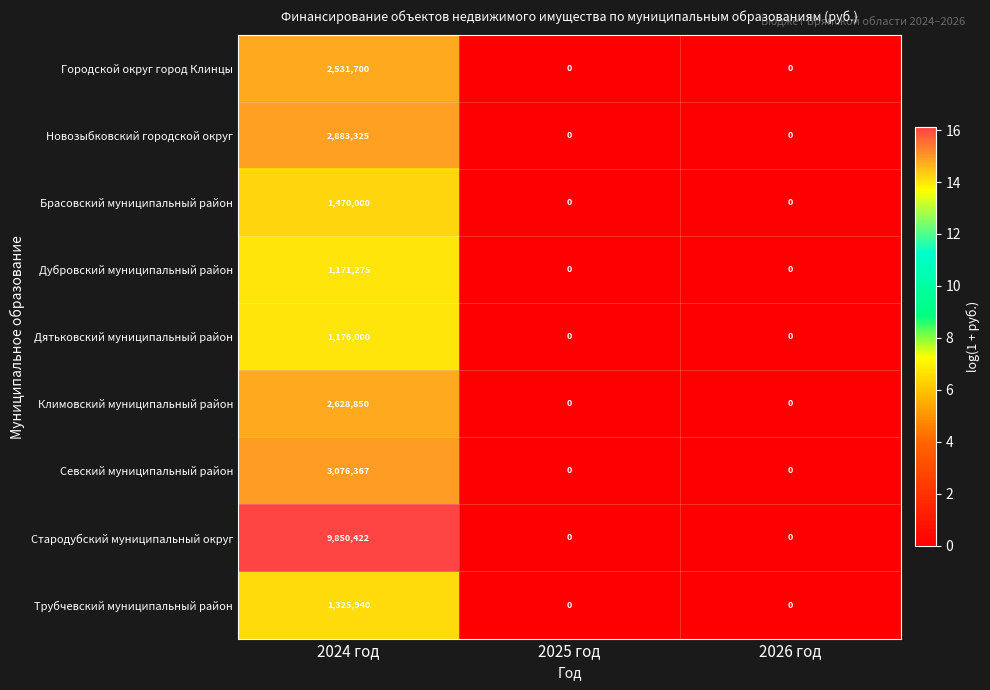

What is the total value across all series at 2024 год?

26113879